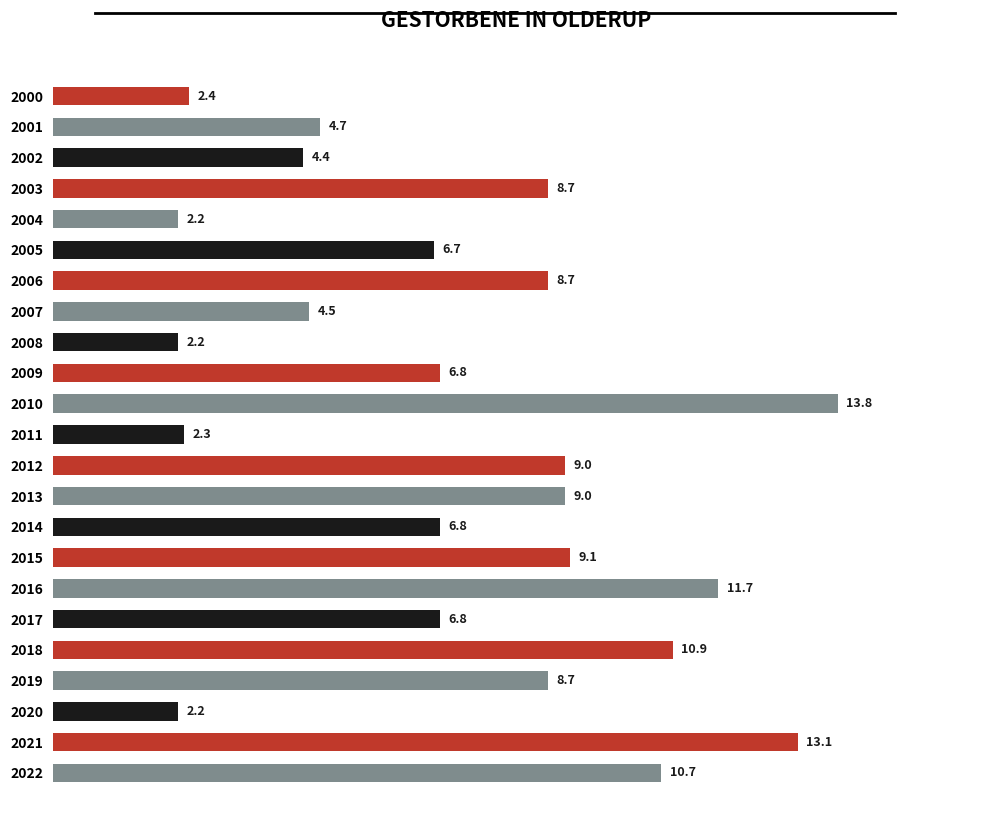

The chart shows a value of 9.1 at 2015. True or false?

True